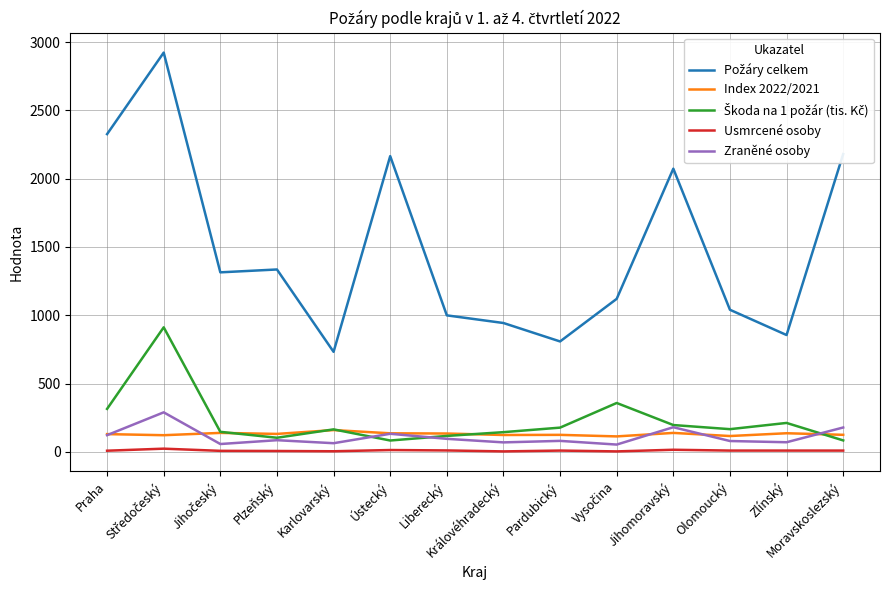

How many values in the Usmrcené osoby series are below 9?

6